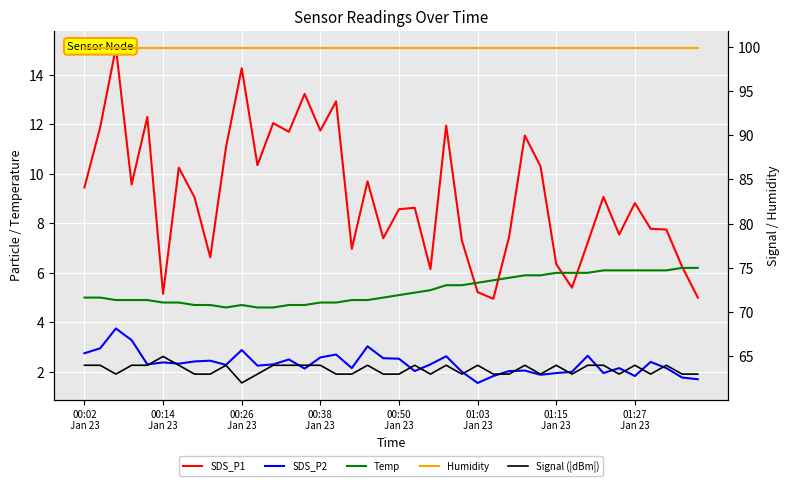

How many data points in Temp are above 5?

20